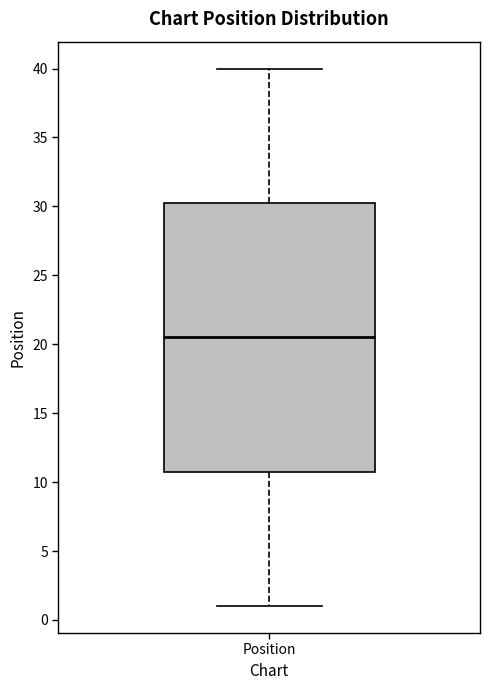

Where is the upper edge of the box for Position on the y-axis? The values are not printed on the chart, so give them approximately, as read against the axis.

30.5